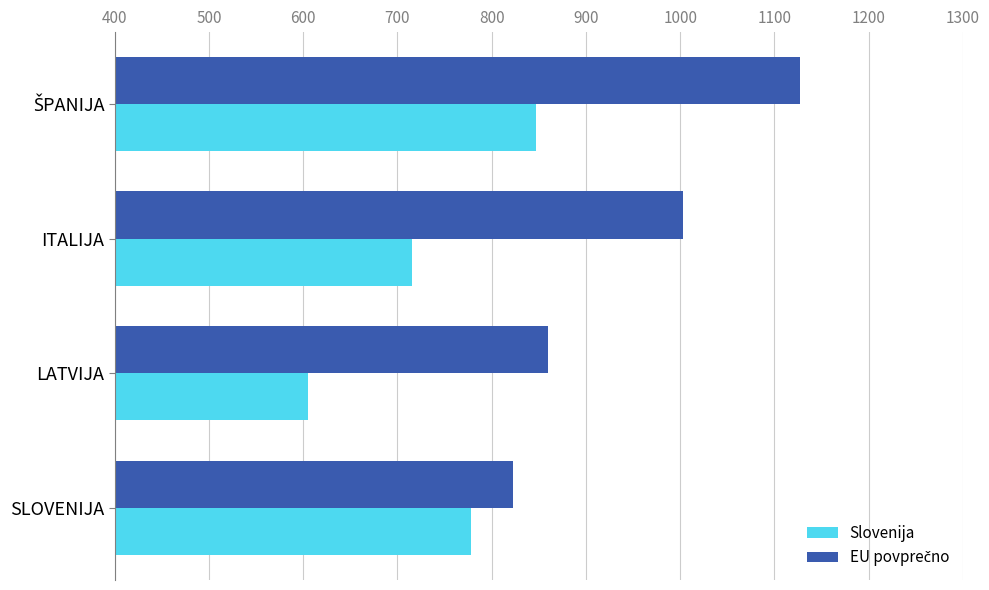

Is it true that Slovenija equals 451.0 at SLOVENIJA?

False